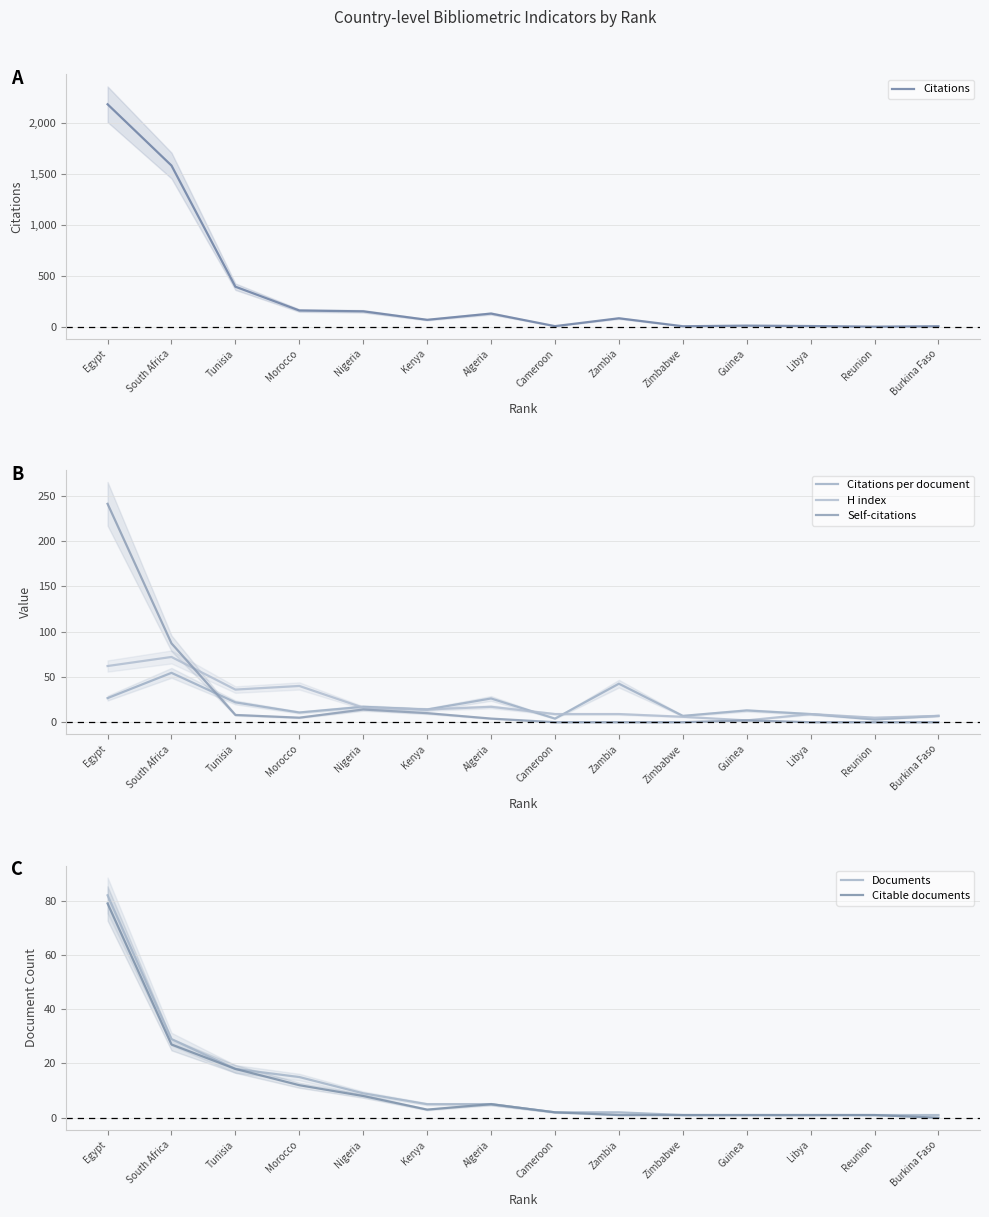

Is it true that Citations equals 210.2 at Algeria?

False